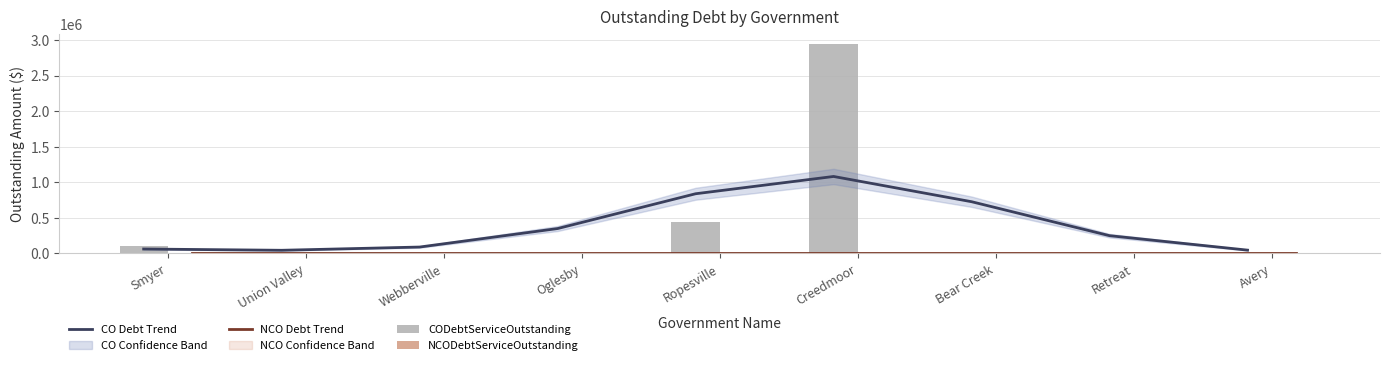

What is the label of the 4th bar from the left?

Oglesby